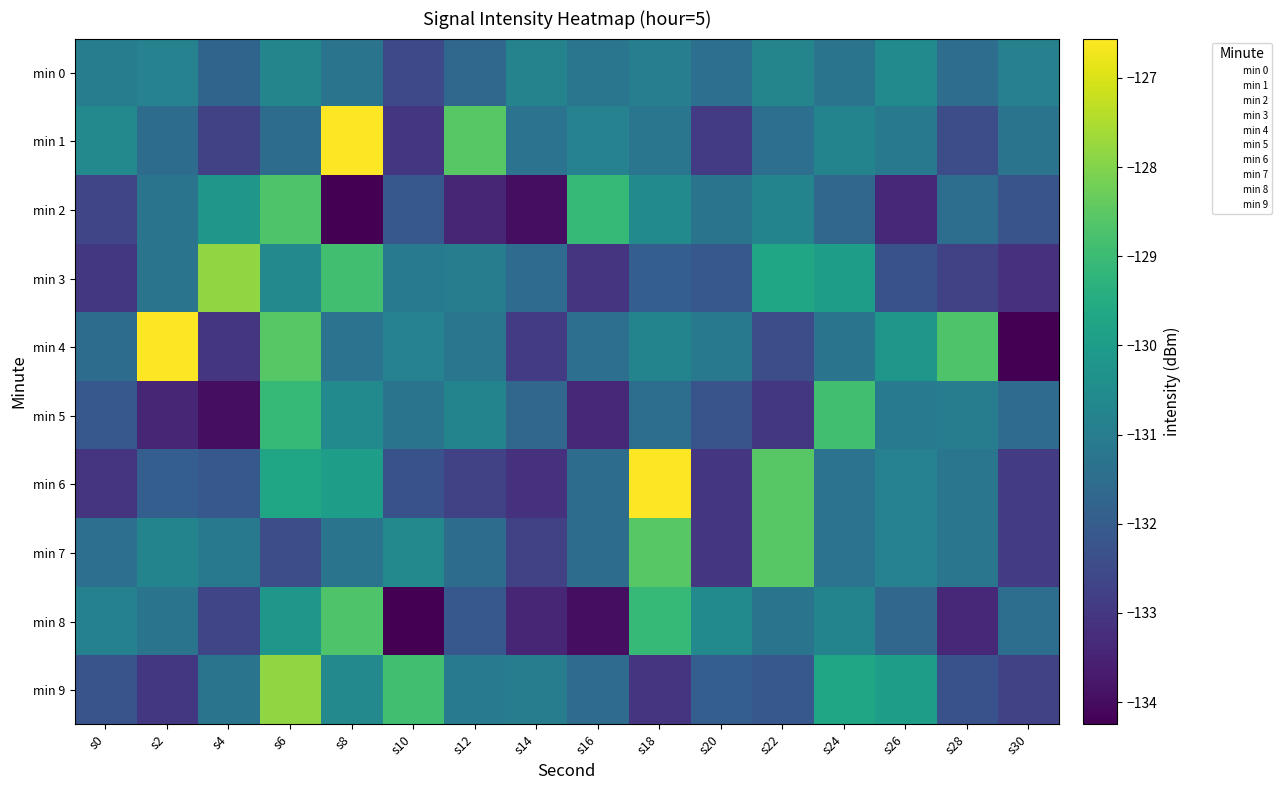

Between s28 and s22, which is larger?

s22